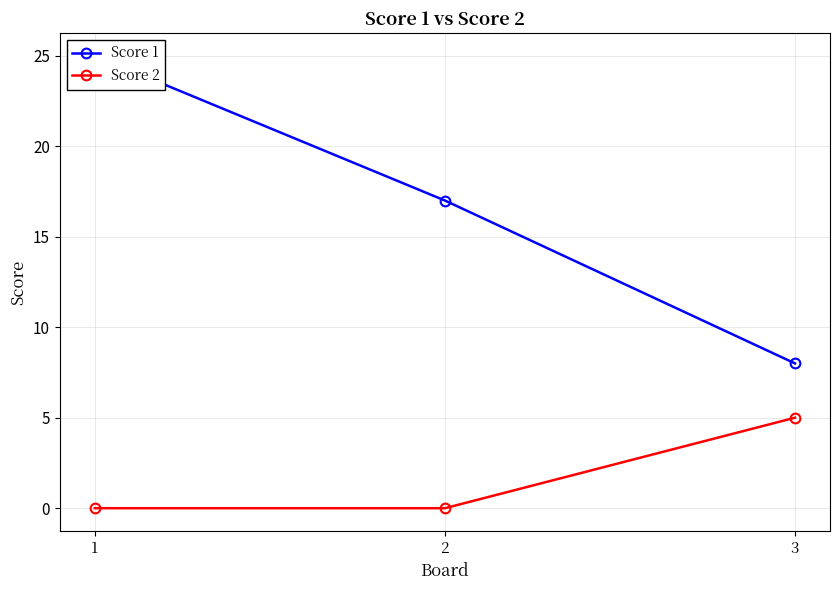

At how many categories does at least one series exceed 20?

1